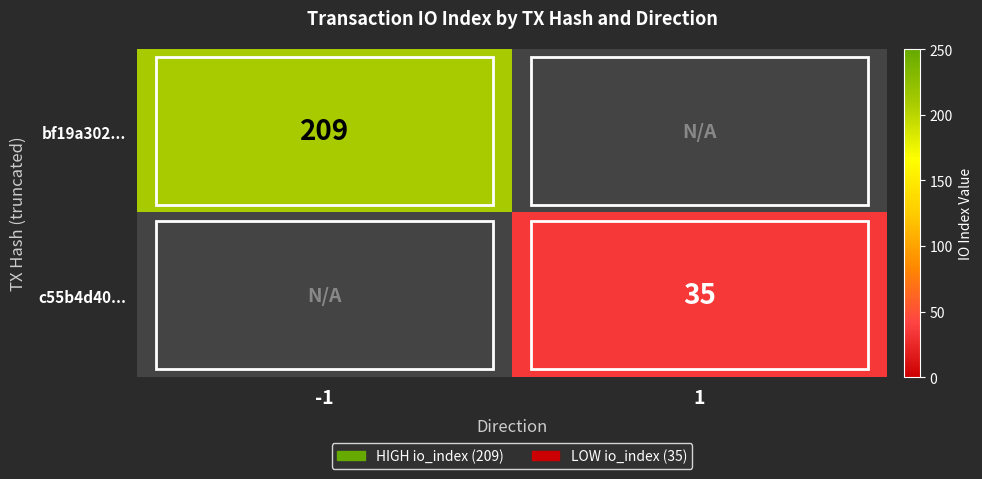

Is the value of c55b4d40... at 1 greater than the value of bf19a302... at -1?

No